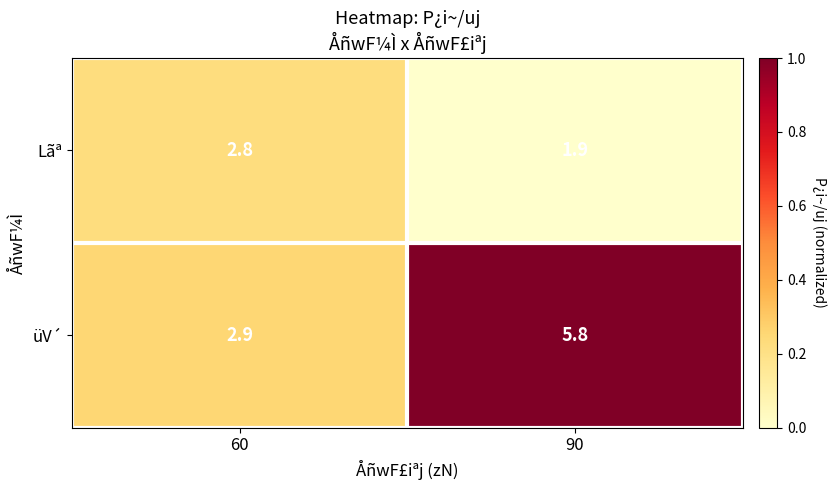

Is it true that Lãª equals 1.9 at 90?

True